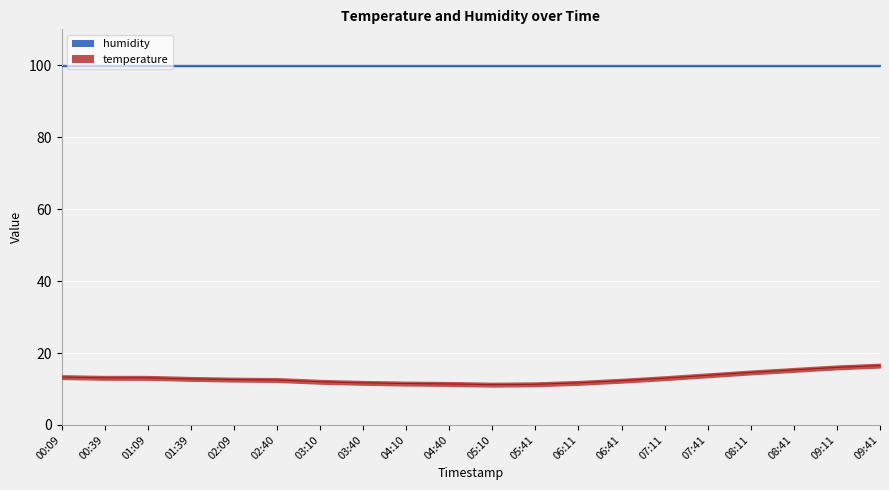

At which category does the chart reach its peak across all series?

09:41